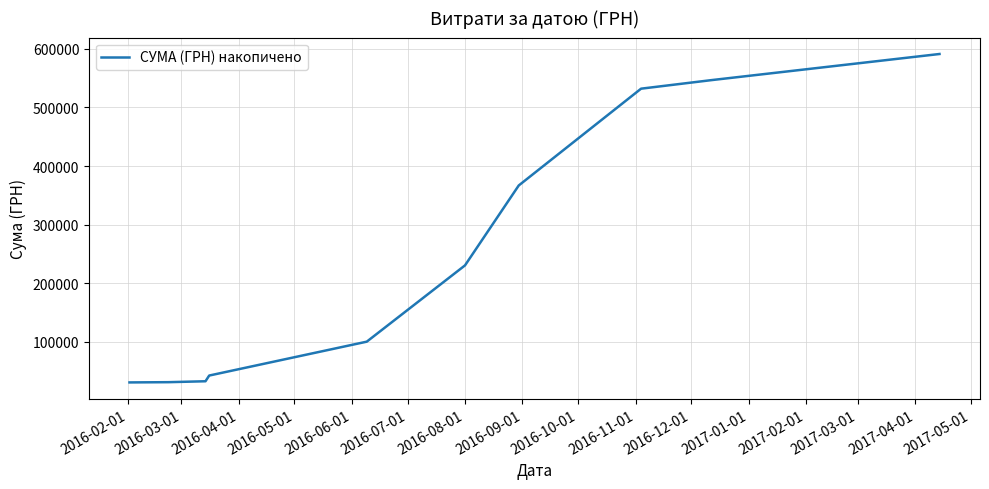

What is the smallest value displayed?

30943.1